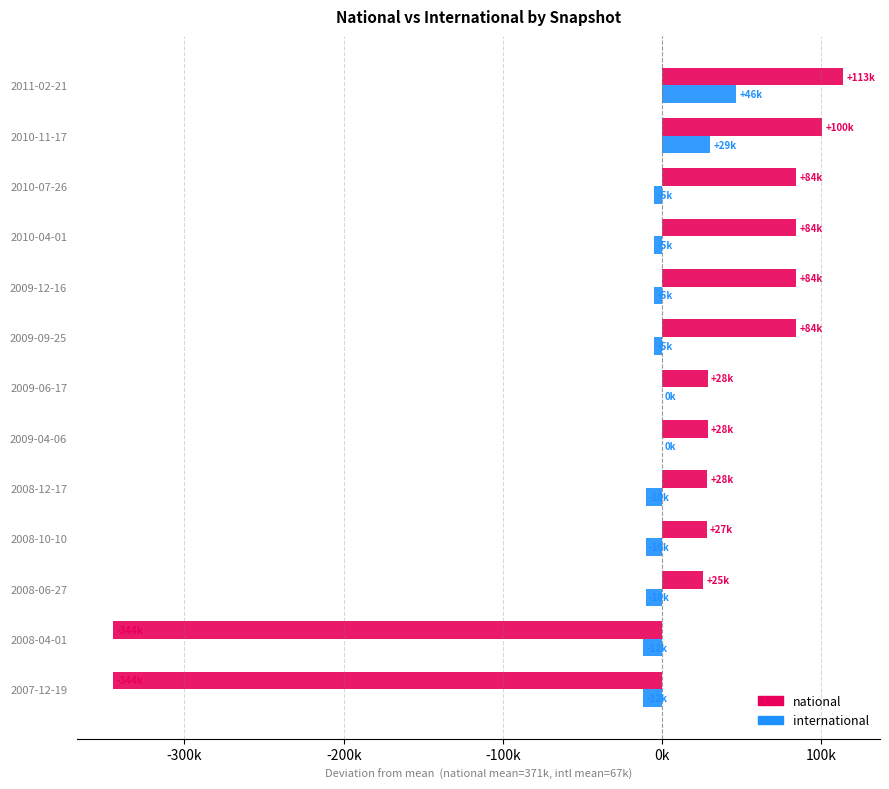

What is the difference between the maximum and second lowest values in the international series?

58586.0